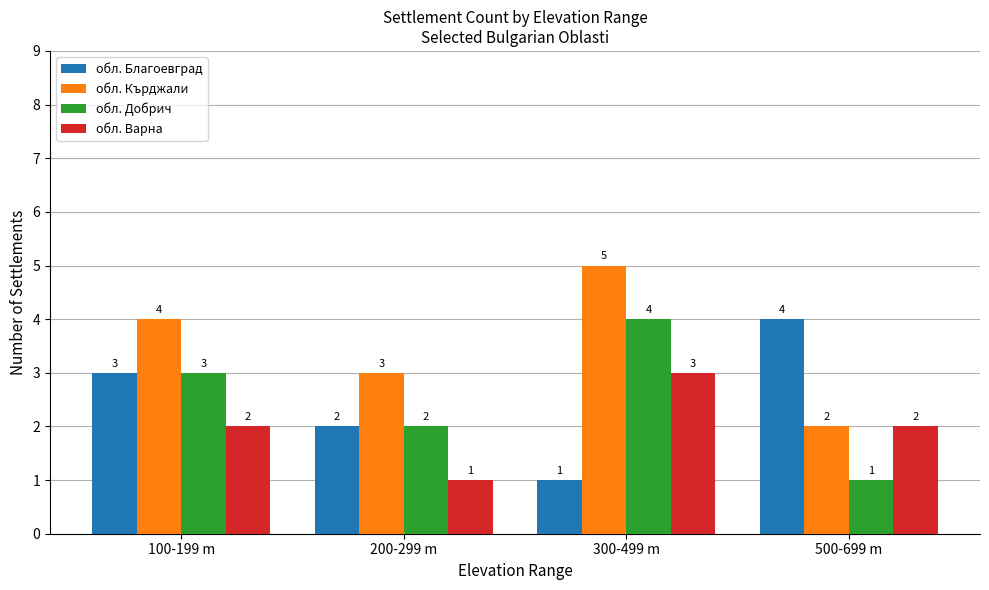

List the labels in order of обл. Кърджали value, smallest first.

500-699 m, 200-299 m, 100-199 m, 300-499 m